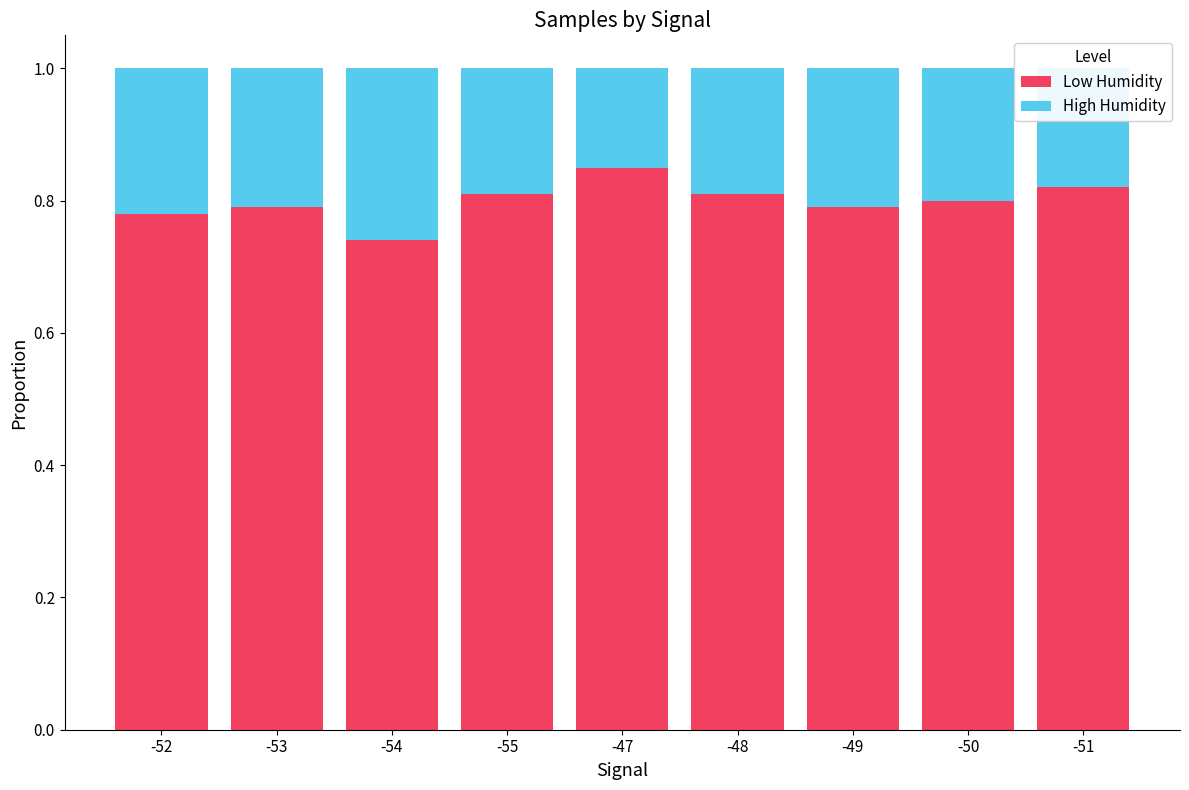

What are all the series names shown in the legend?

Low Humidity, High Humidity